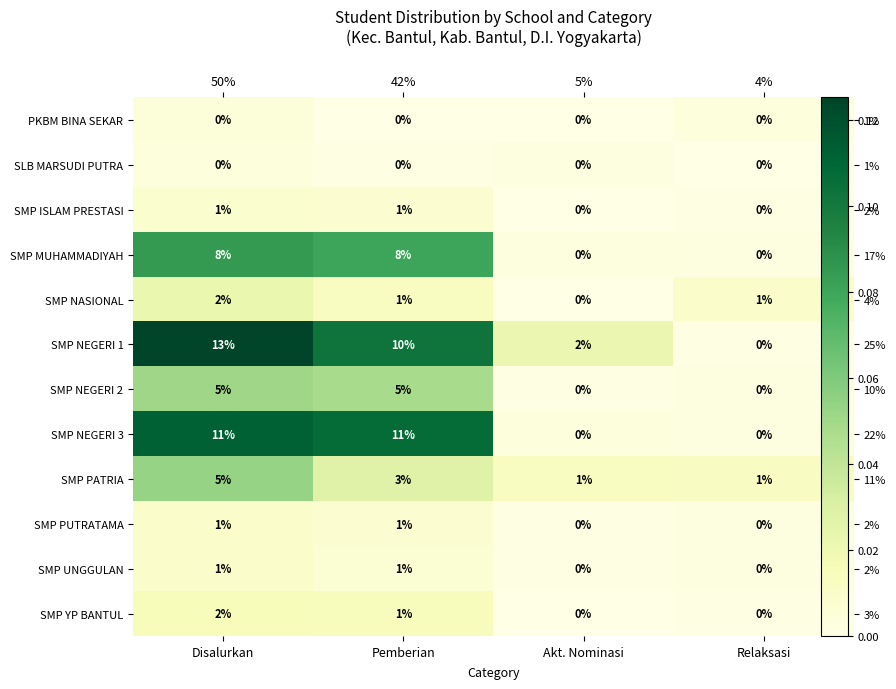

At Relaksasi, list the series in order from smallest to largest.

SLB MARSUDI PUTRA, SMP ISLAM PRESTASI, SMP YP BANTUL, SMP NEGERI 1, SMP MUHAMMADIYAH, SMP NEGERI 2, SMP NEGERI 3, SMP PUTRATAMA, SMP UNGGULAN, PKBM BINA SEKAR, SMP NASIONAL, SMP PATRIA